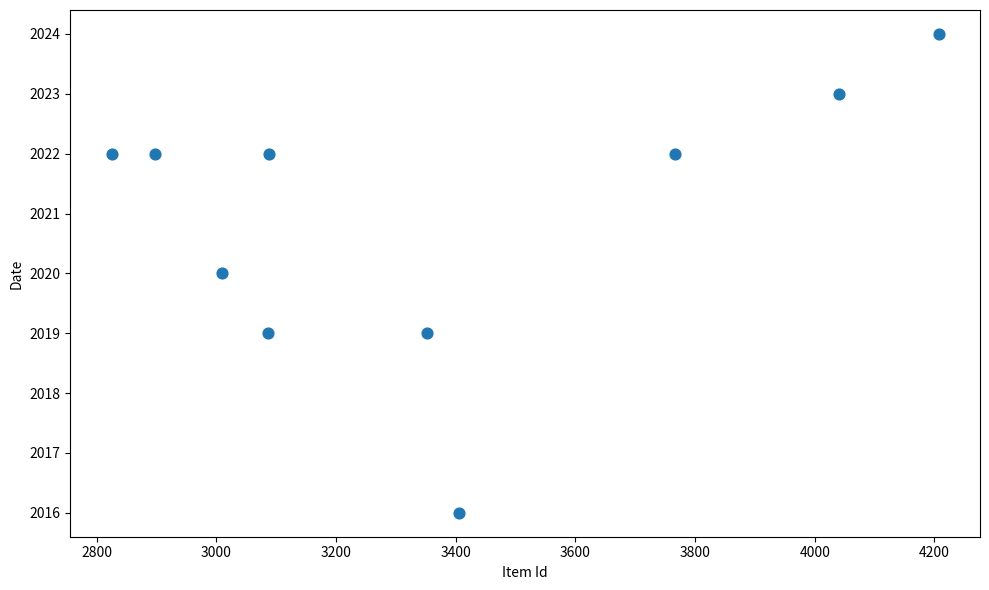

What is the average Y value?

2021